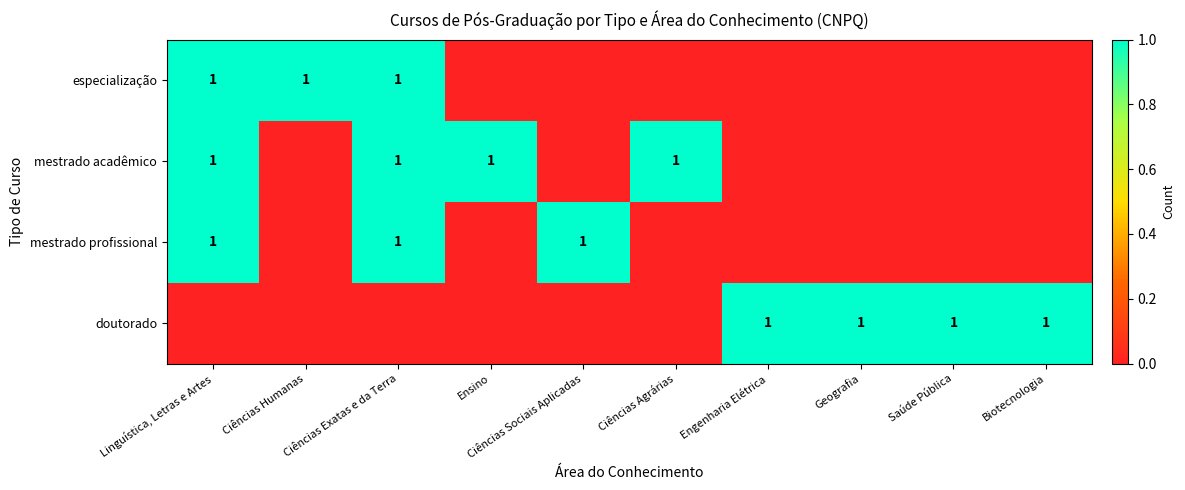

How many distinct data groups are displayed?

4